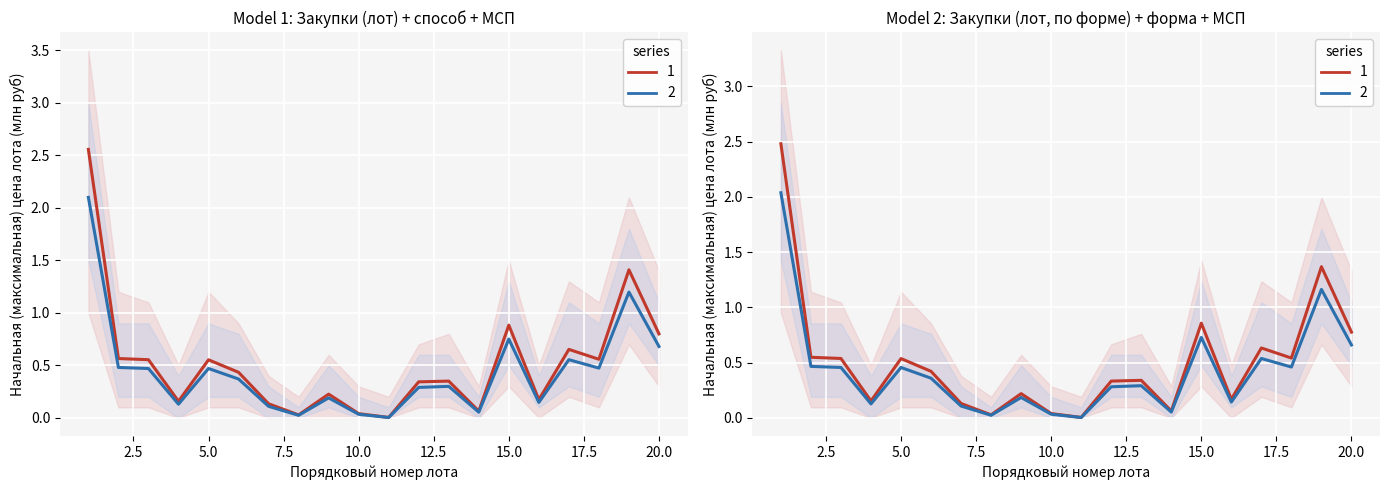

What is the sum of all values?

10.5